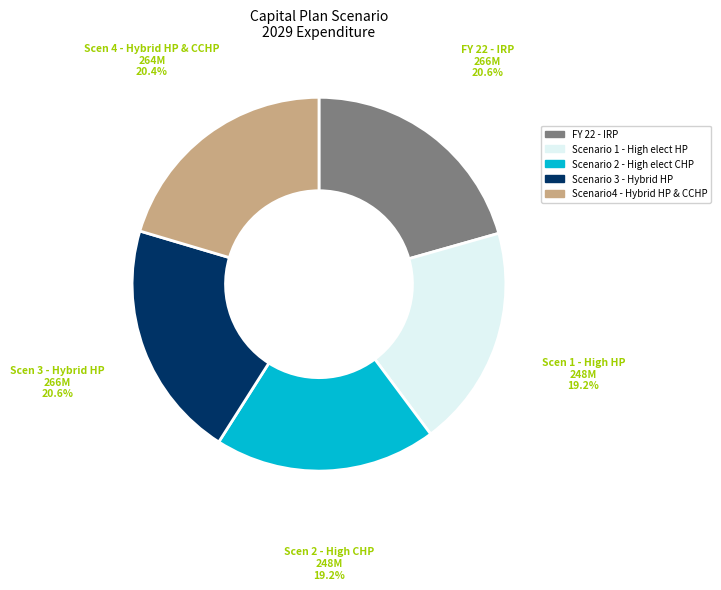

What is the ratio of the value at Scenario 3 - Hybrid HP to the value at Scenario4 - Hybrid HP & CCHP?

1.0